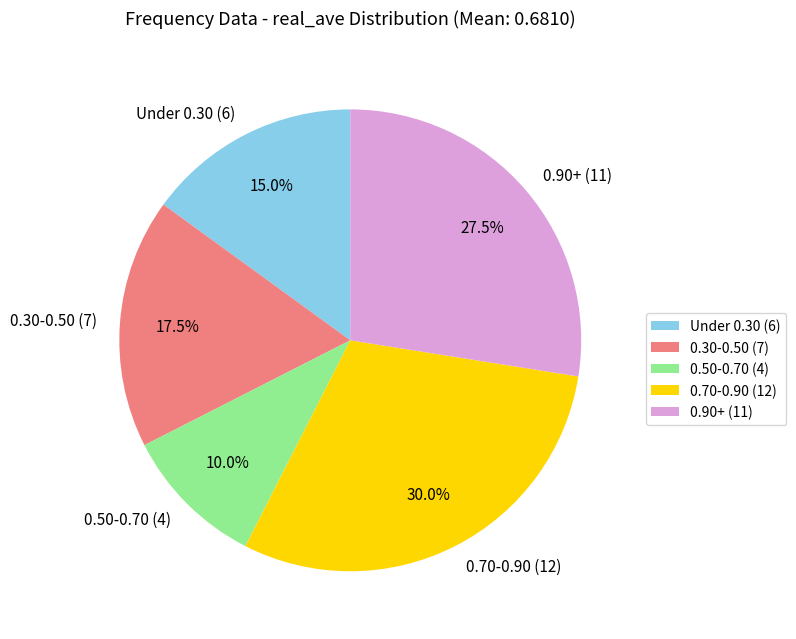

Which slice is the smallest?

0.50-0.70 (4)